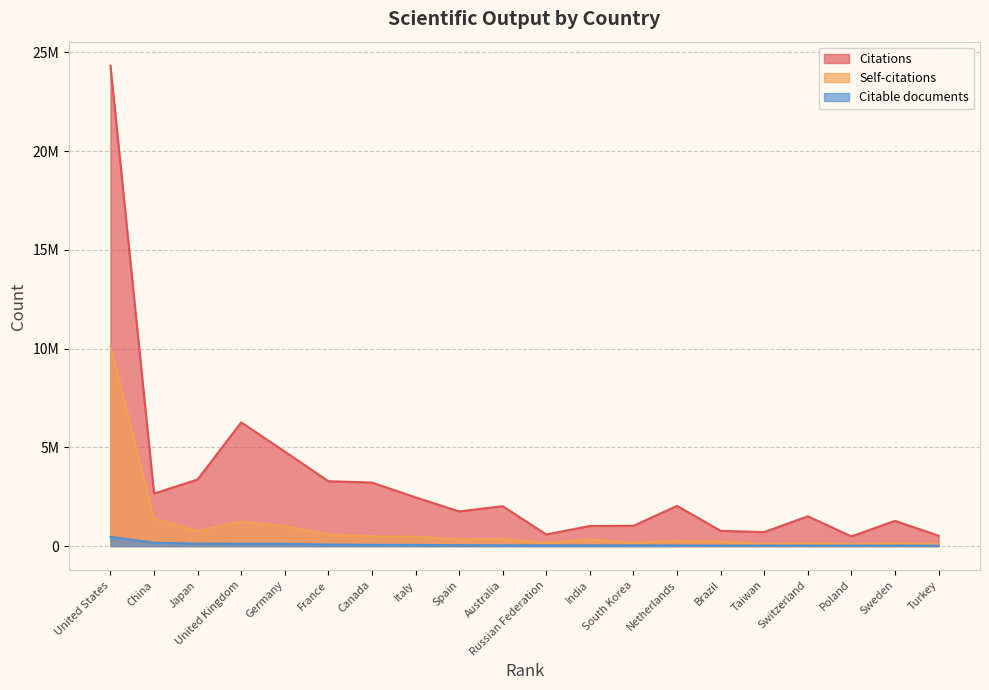

What is the label of the 20th point from the left?

Turkey